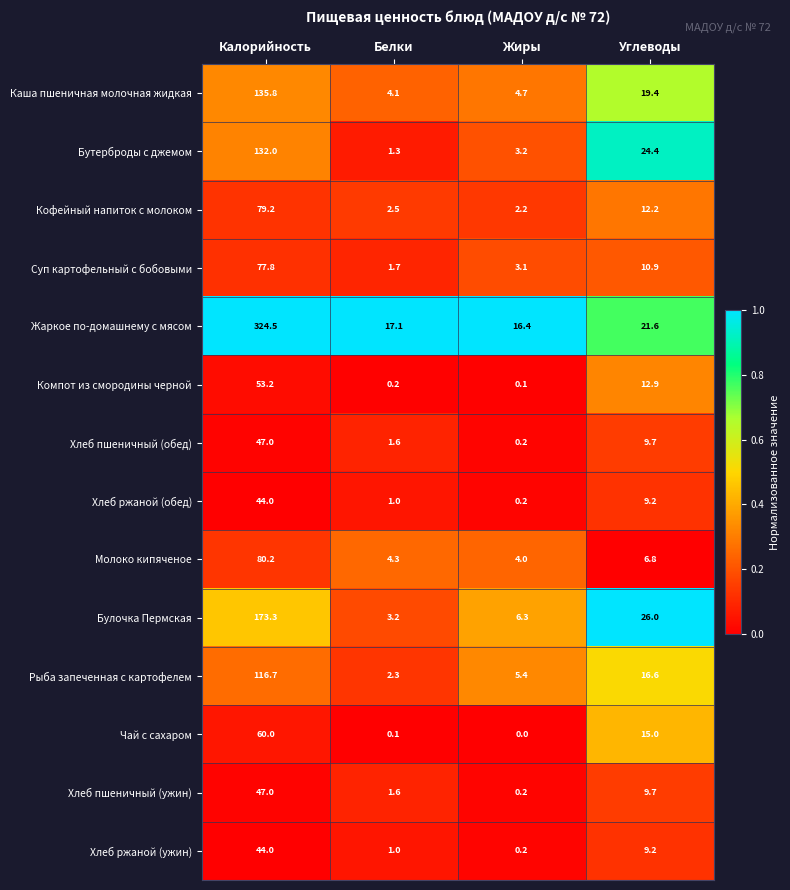

List the labels in order of Кофейный напиток с молоком value, smallest first.

Жиры, Белки, Углеводы, Калорийность